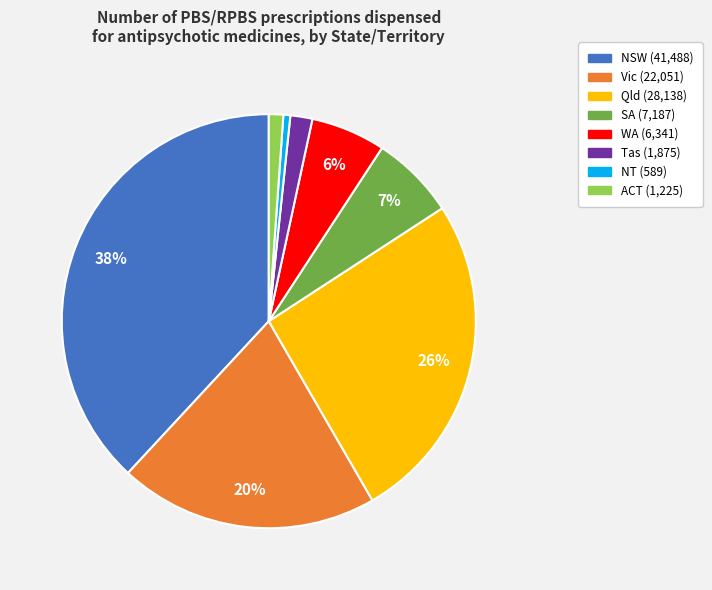

To the nearest percent, what percentage of the pie is ACT?

1%